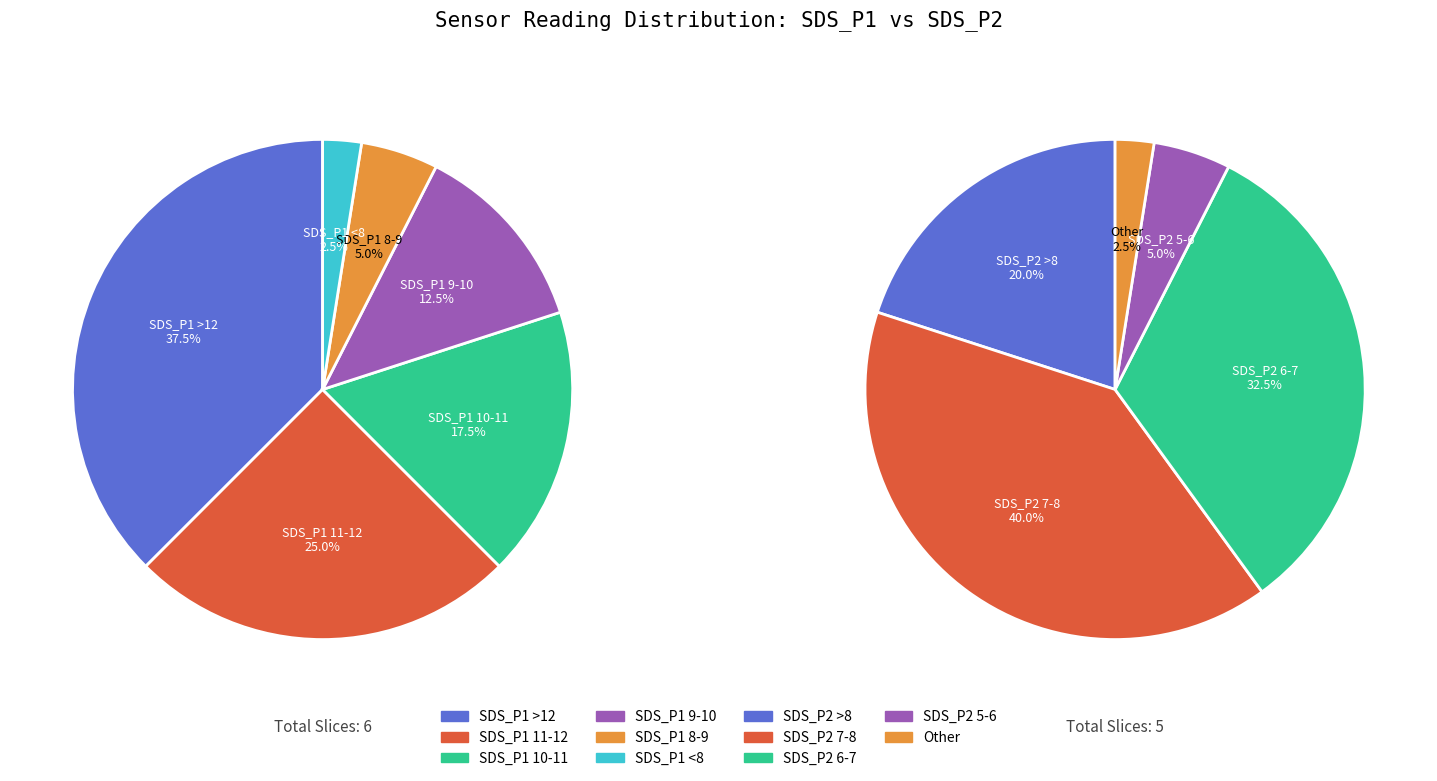

To the nearest percent, what is the average slice percentage?

17%